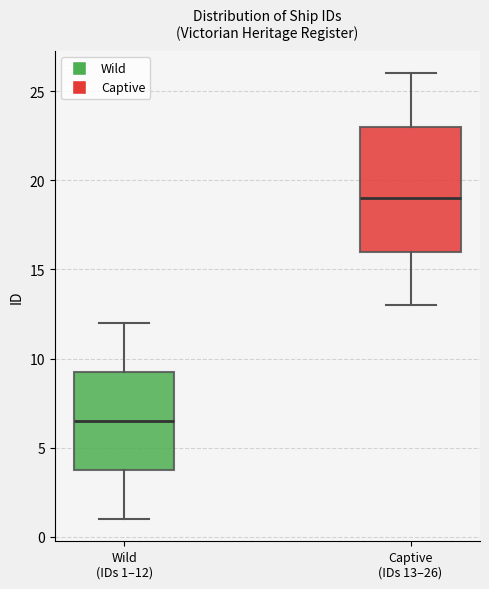

Where does the median line of the box for Captive (IDs 13–26) sit on the y-axis? The values are not printed on the chart, so give them approximately, as read against the axis.

19.0